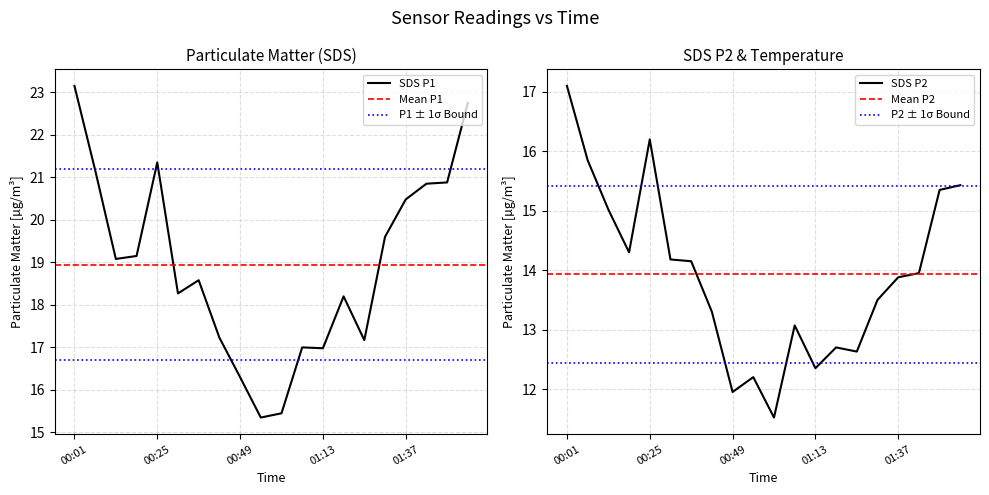

What is the maximum value shown in the chart?

23.1